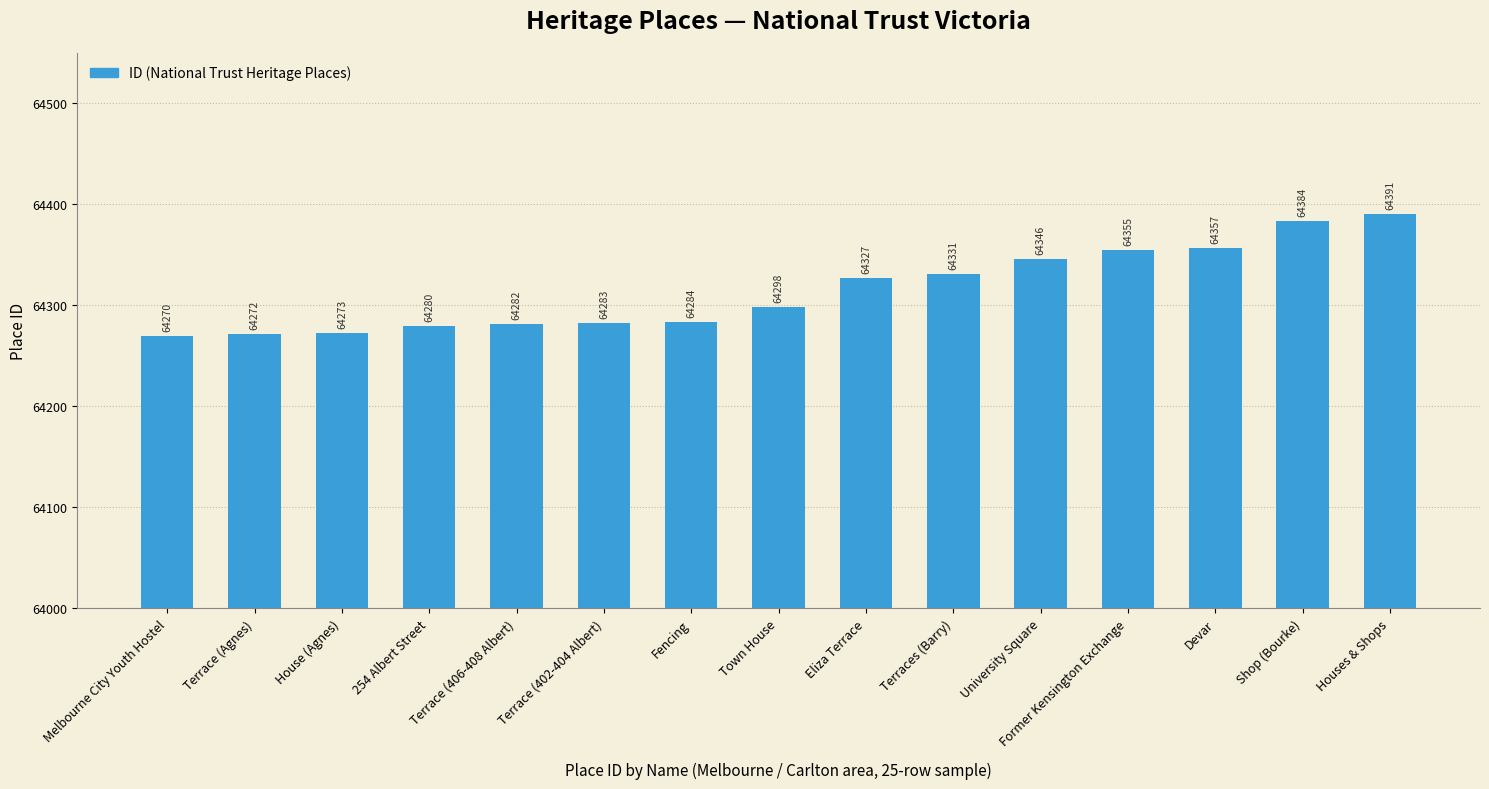

What is the change in value from 254 Albert Street to Houses & Shops?

+111